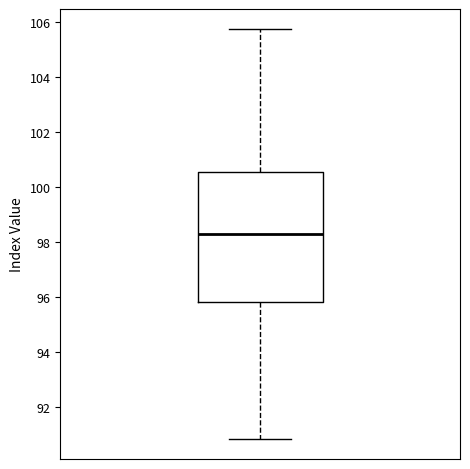

Where is the lower edge of the box on the y-axis? The values are not printed on the chart, so give them approximately, as read against the axis.

95.8